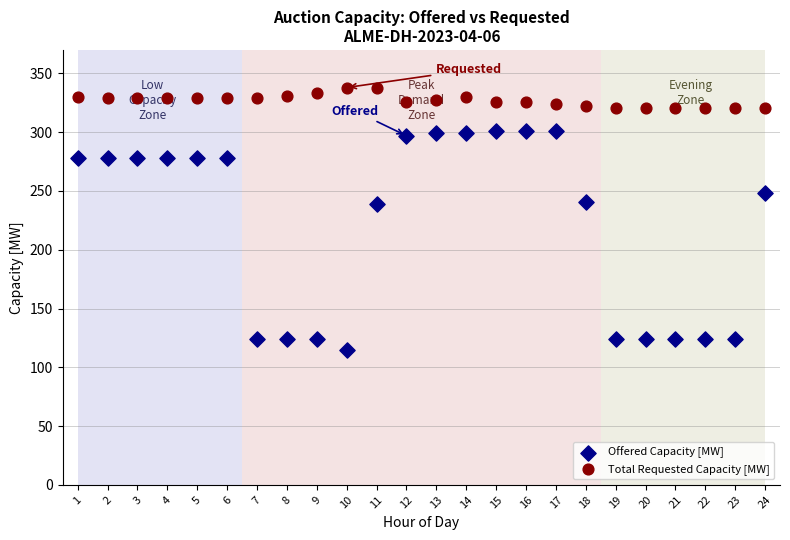

Across all data points, what is the range of X values (max minus min)?

23